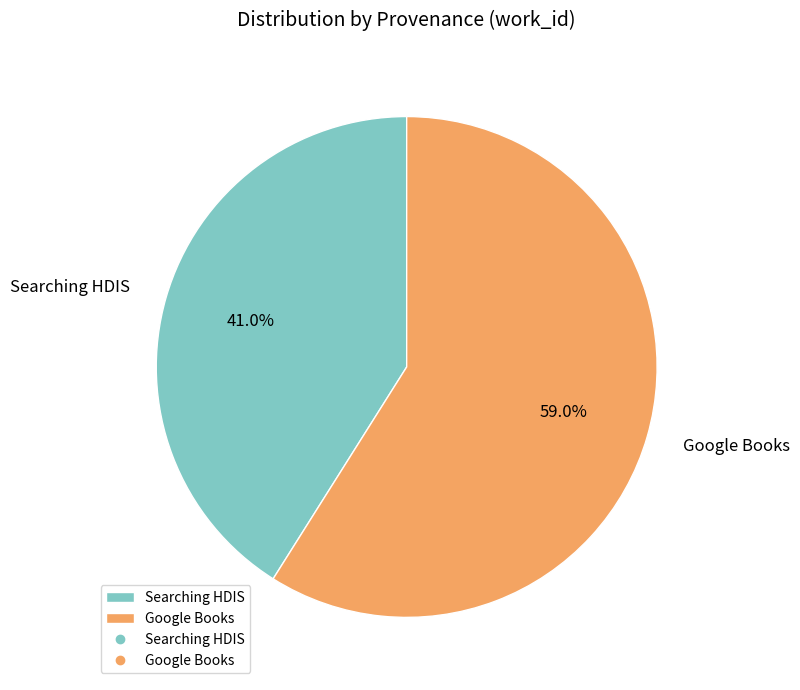

Count the number of slices in the pie.

2